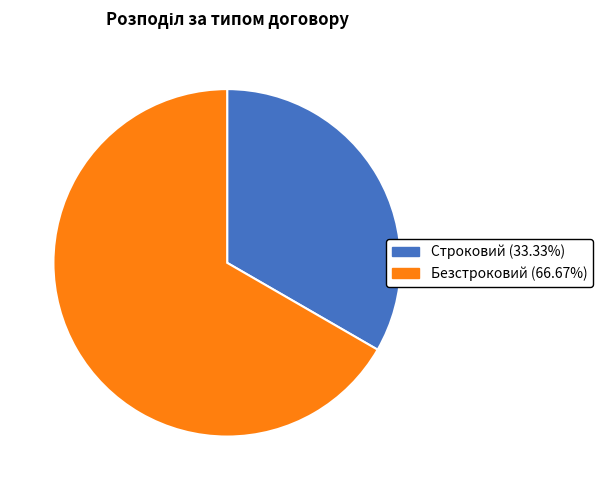

Rank the categories by value from highest to lowest.

Безстроковий, Строковий